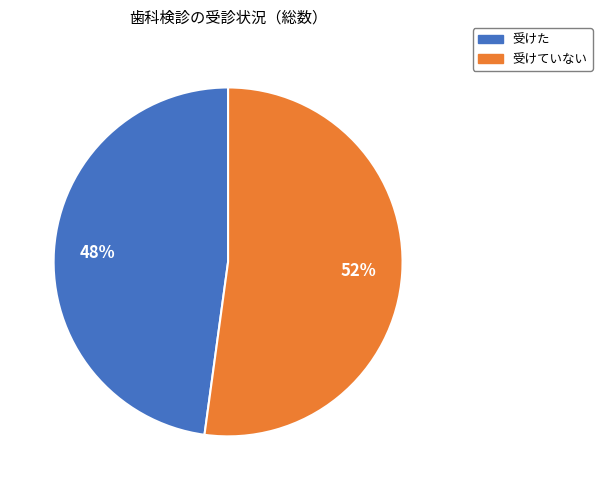

How many slices are in this pie chart?

2